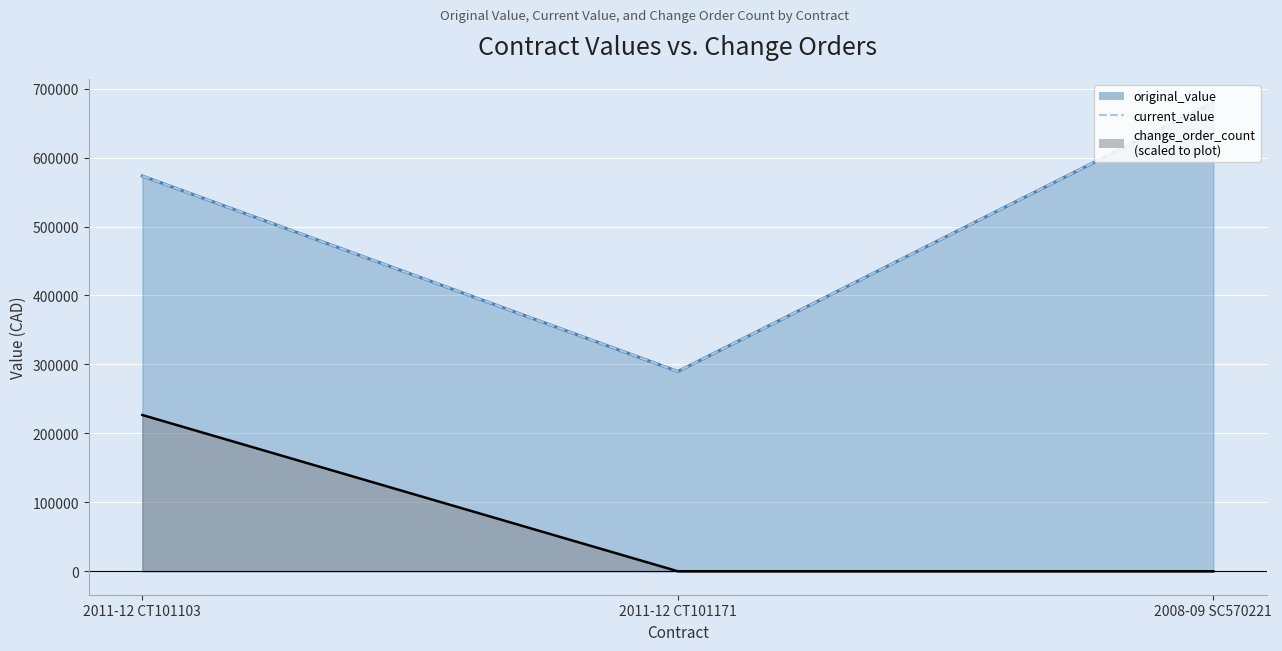

What is the ratio of the value at 2011-12 CT101103 to the value at 2008-09 SC570221?

0.8